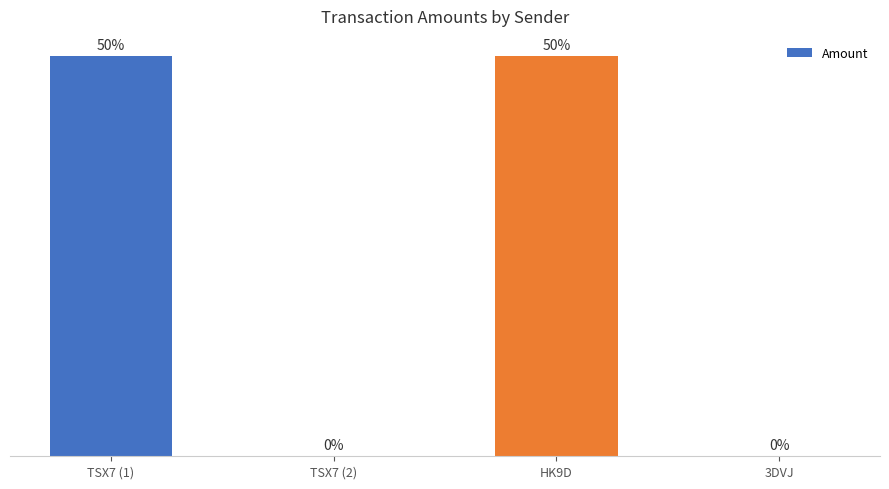

Which category has the highest value across all series?

HK9D